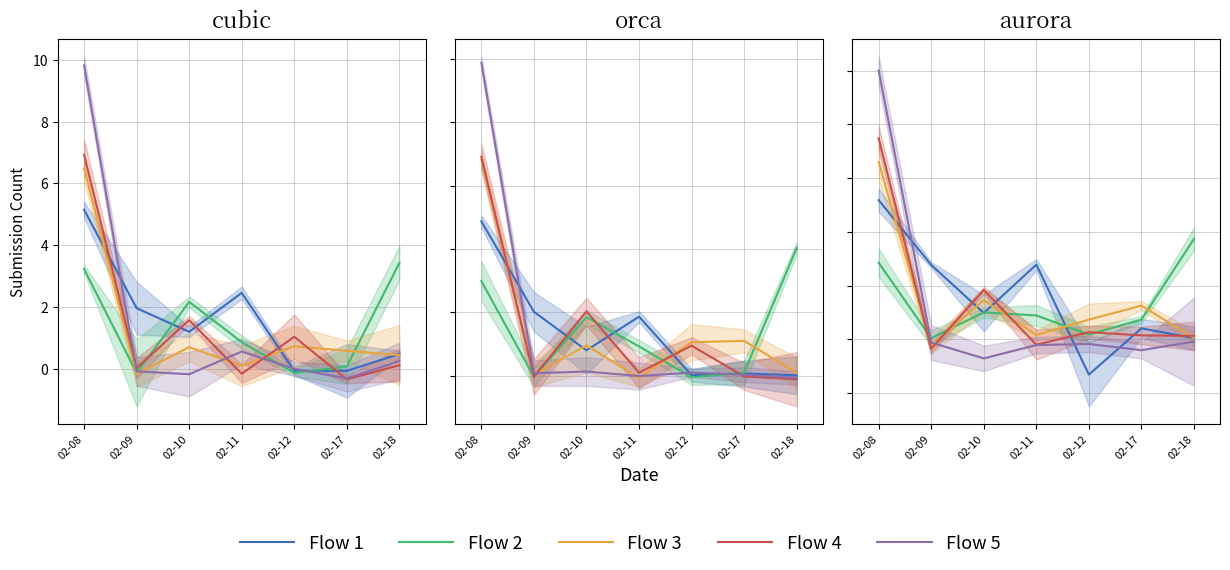

Does the chart have visible grid lines?

Yes